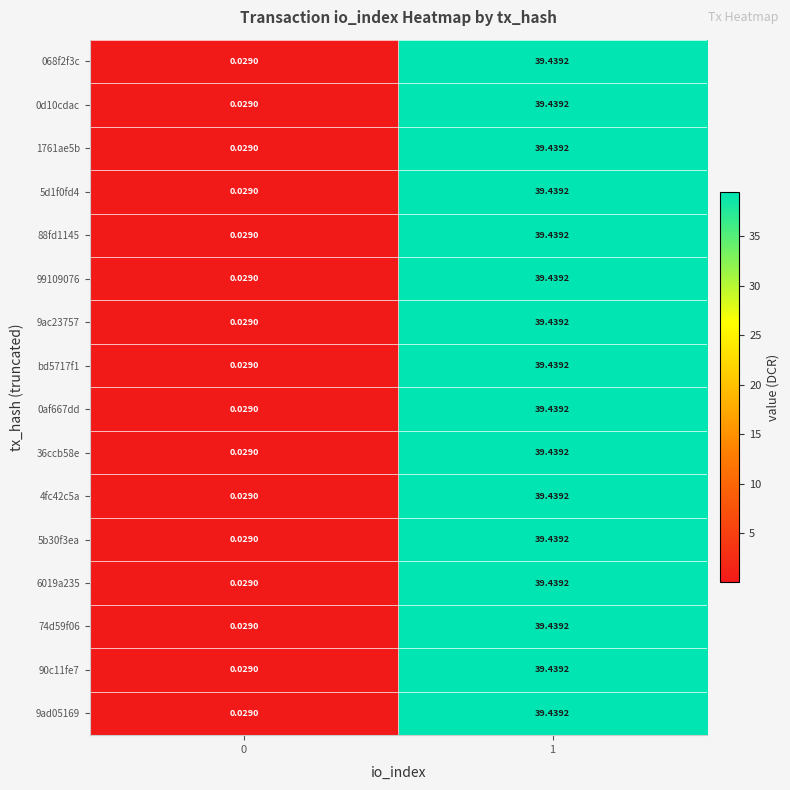

Is the value of 0af667dd at 1 greater than the value of 068f2f3c at 0?

Yes